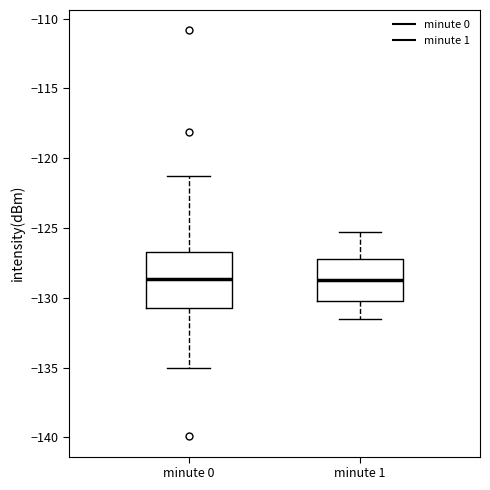

Where does the upper whisker of the box for minute 1 end on the y-axis? The values are not printed on the chart, so give them approximately, as read against the axis.

-125.5